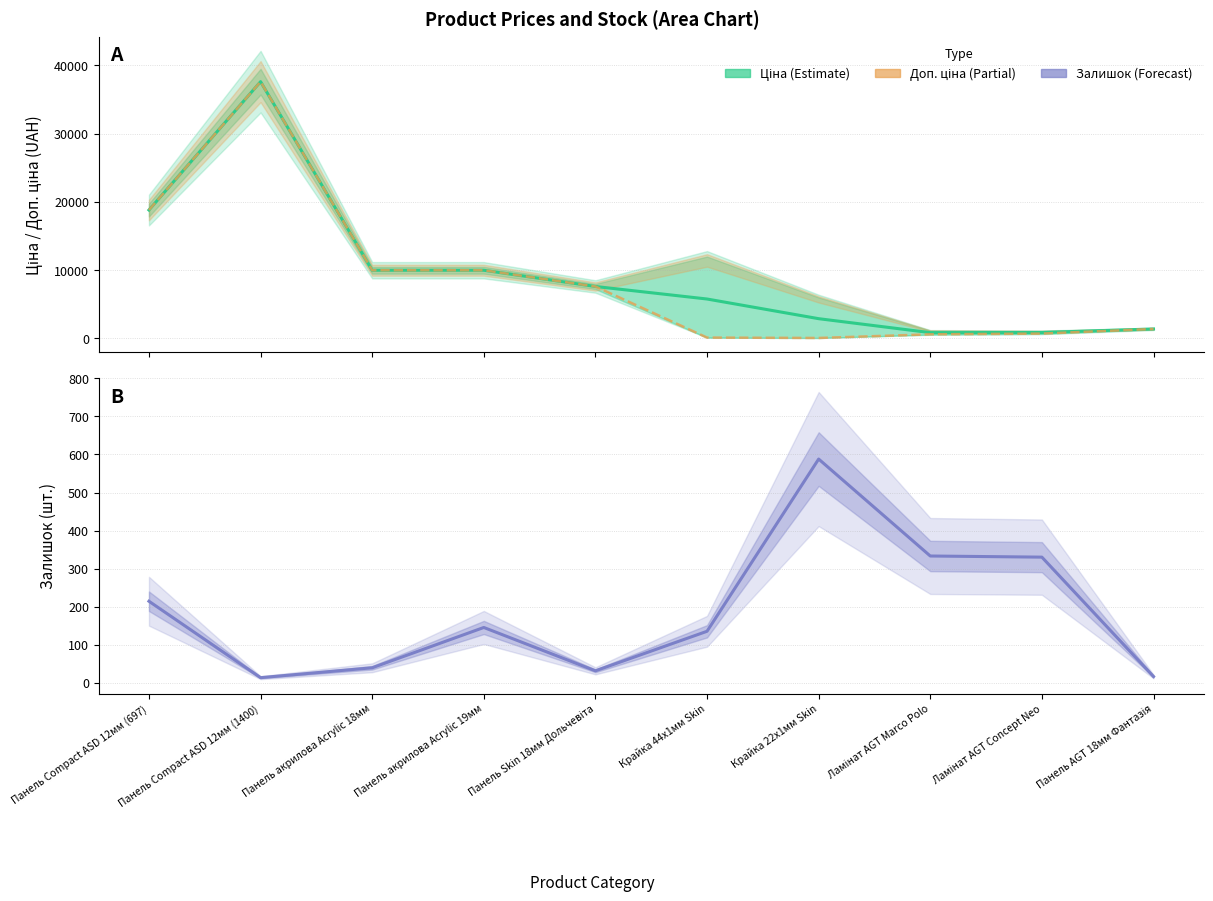

How many values in the Ціна (Estimate) series exceed 7596?

5